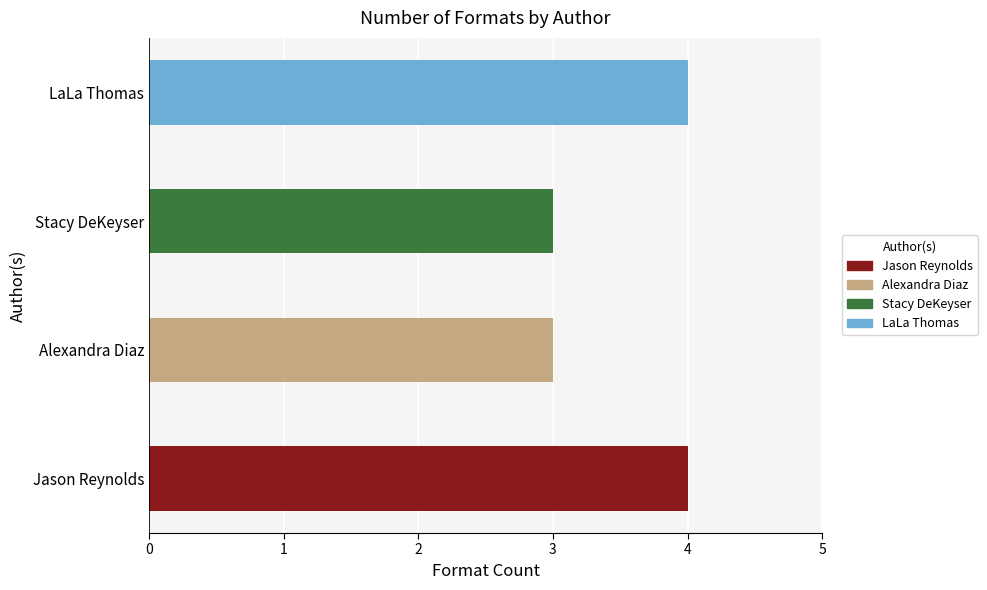

The value at Jason Reynolds is 1. True or false?

False